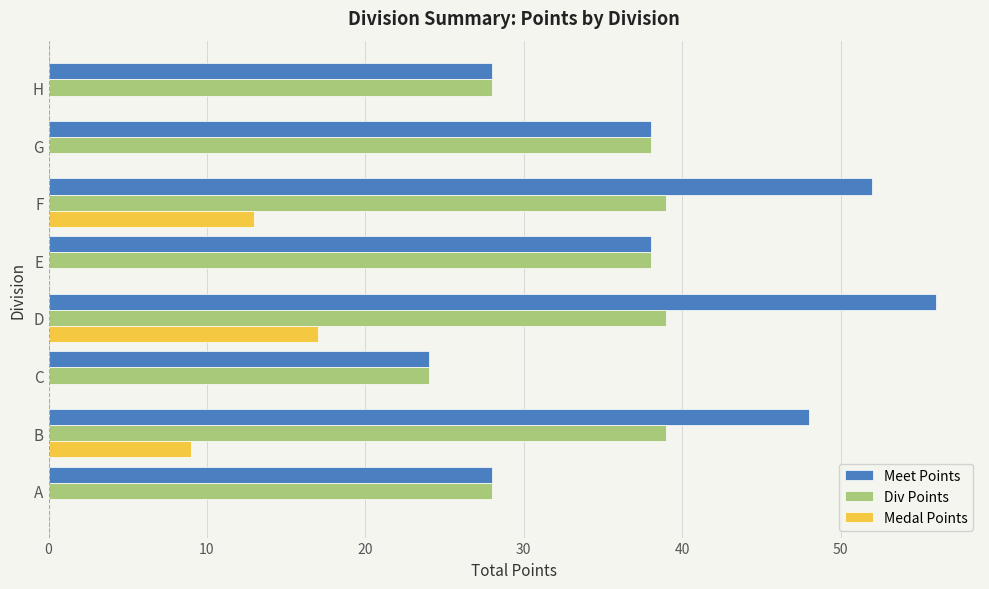

At which category is the sum across all series the highest?

D